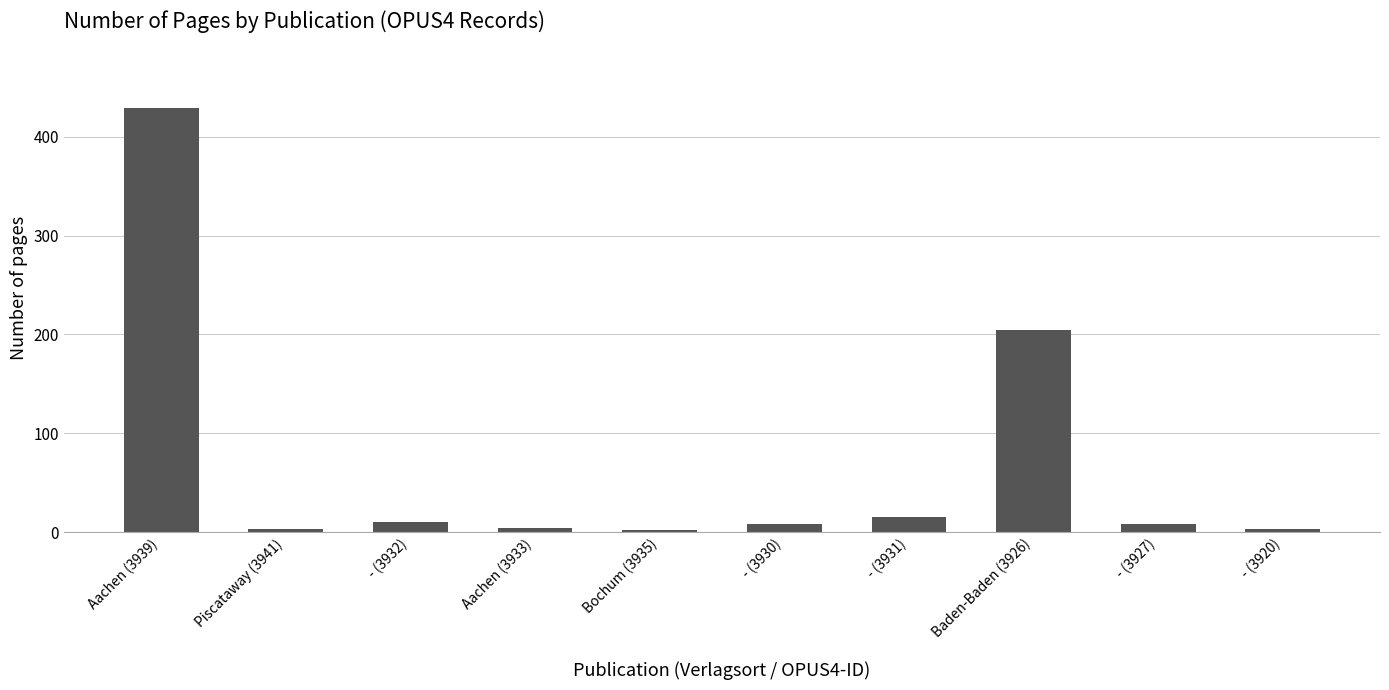

What is the change in value from Bochum (3935) to - (3931)?

+13